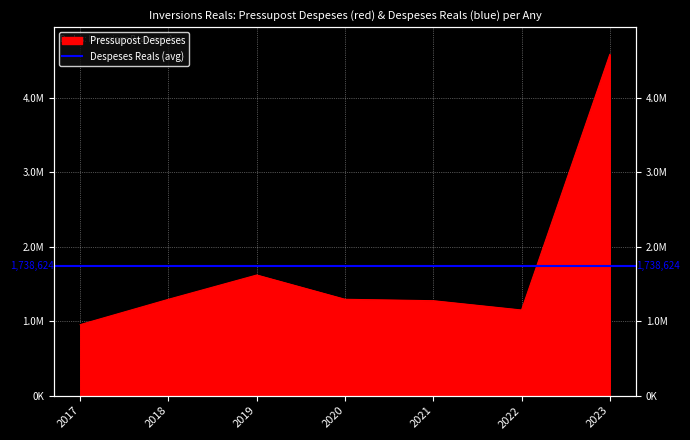

Rank the categories by value from lowest to highest.

2017, 2022, 2021, 2020, 2018, 2019, 2023